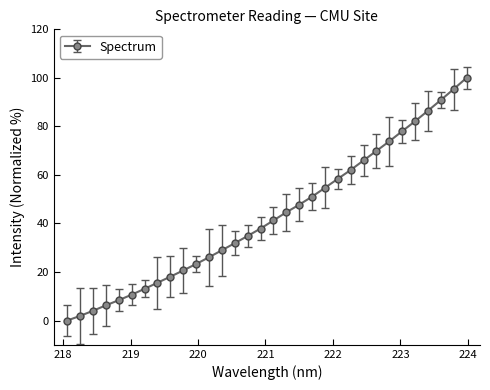

What is the sum of all values?

1384.0